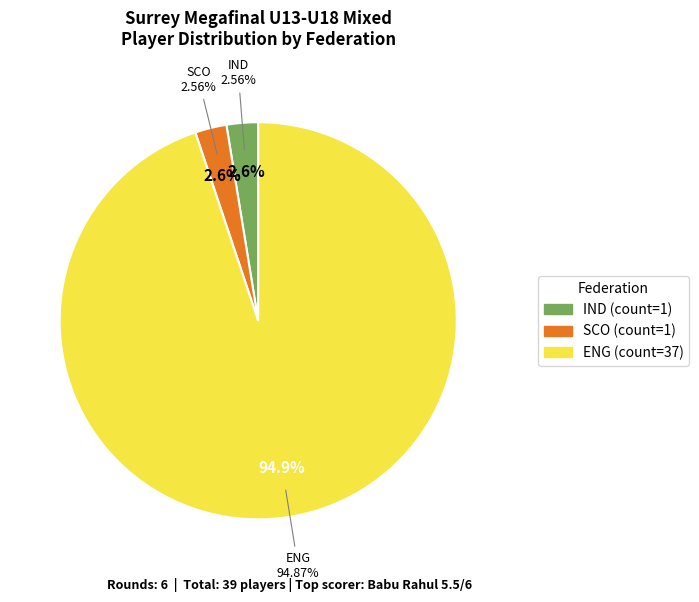

Is there a majority slice in this chart?

Yes